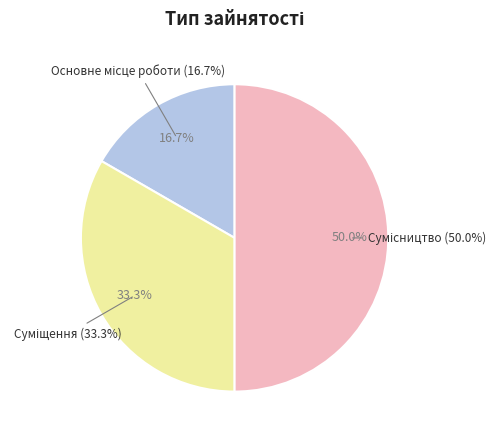

How much of the chart is everything except Суміщення?

66.7%